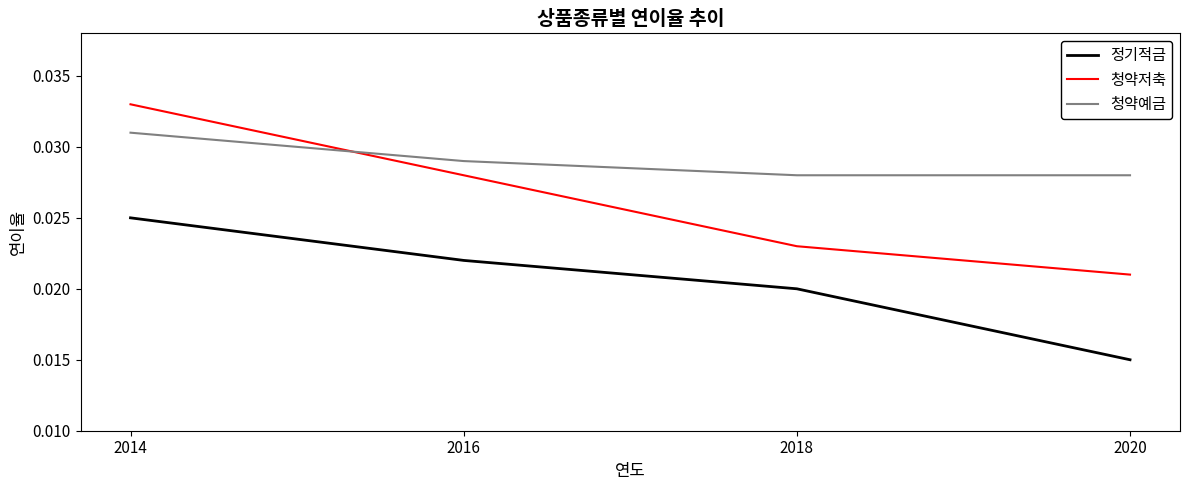

Which label corresponds to the largest value in the chart?

2014